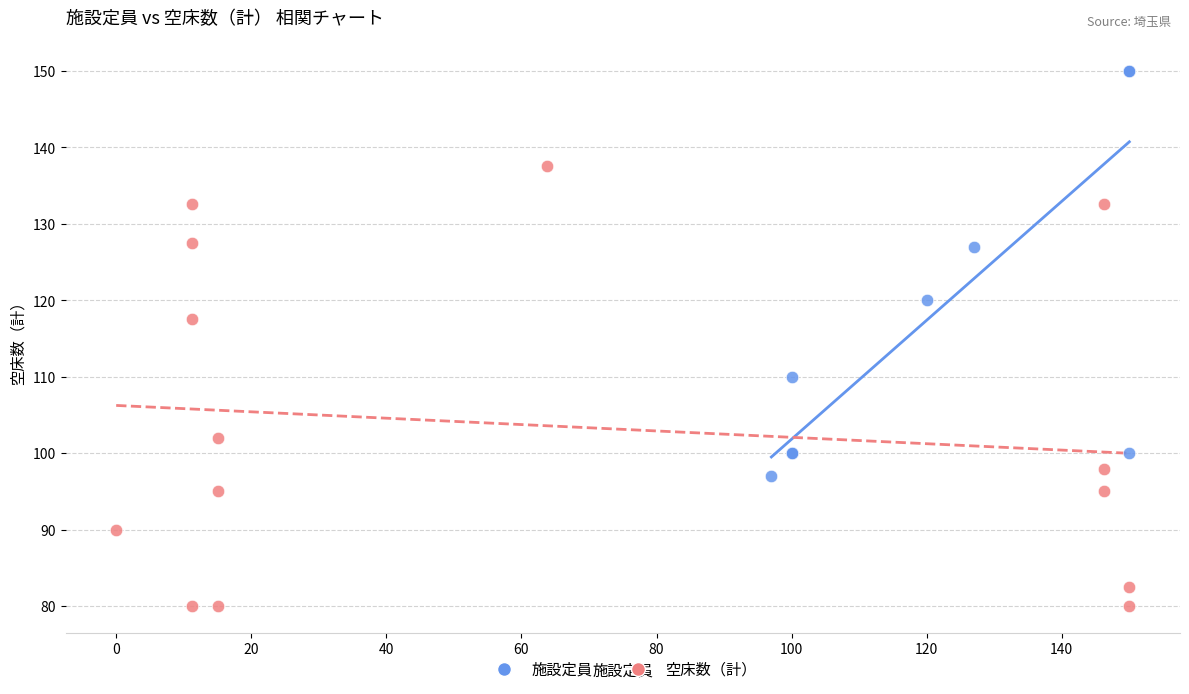

Which series reaches the minimum Y coordinate?

空床数（計）